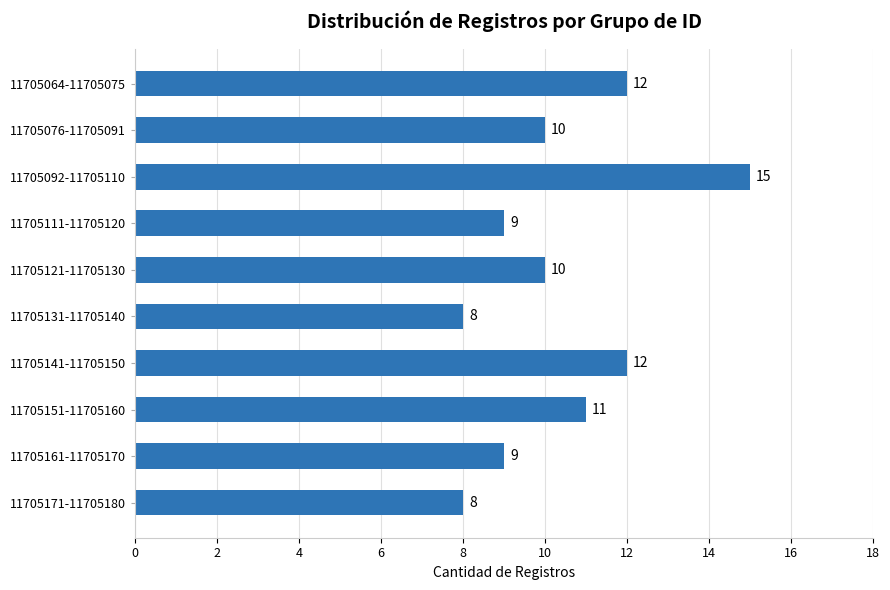

Reading bottom to top, what are all the values shown in this chart?

8	9	11	12	8	10	9	15	10	12